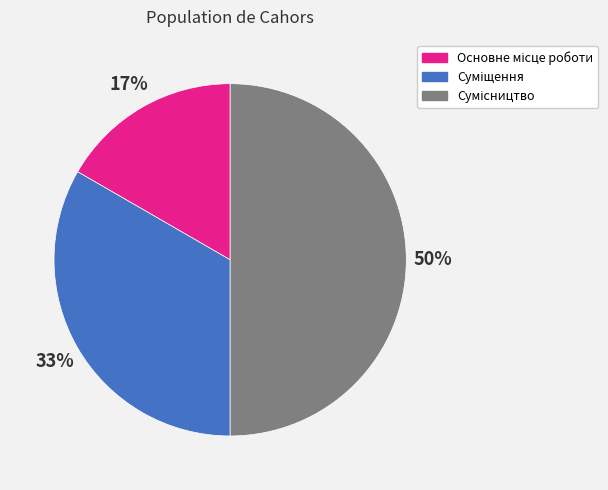

To the nearest percent, what is the difference between the largest and smallest slice percentages?

33%